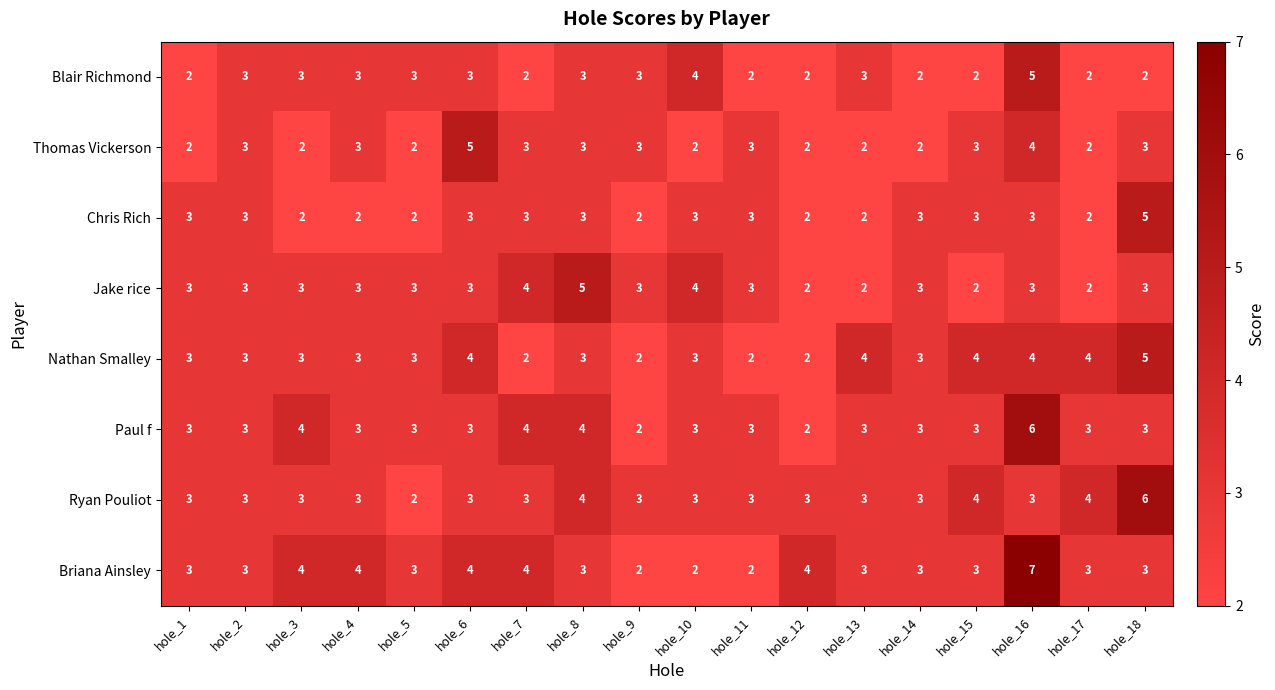

What is the sum of all Briana Ainsley values?

60